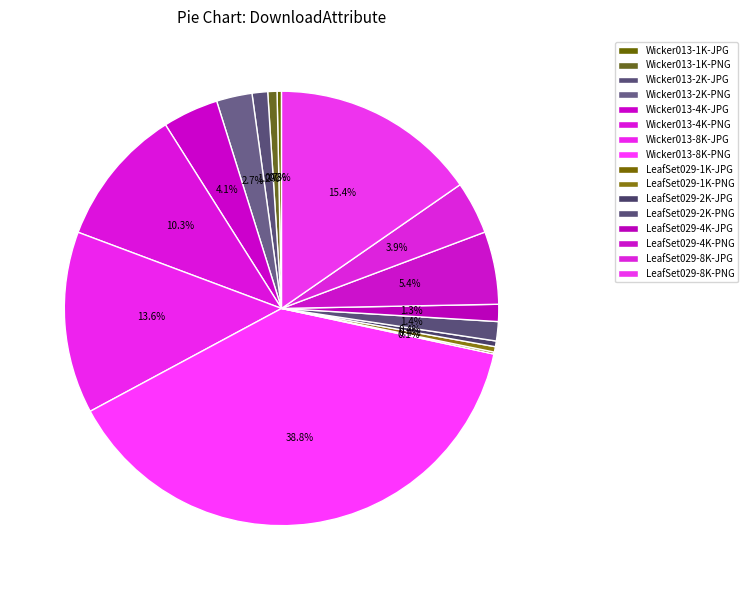

What is the smallest slice in the pie chart?

LeafSet029-1K-JPG